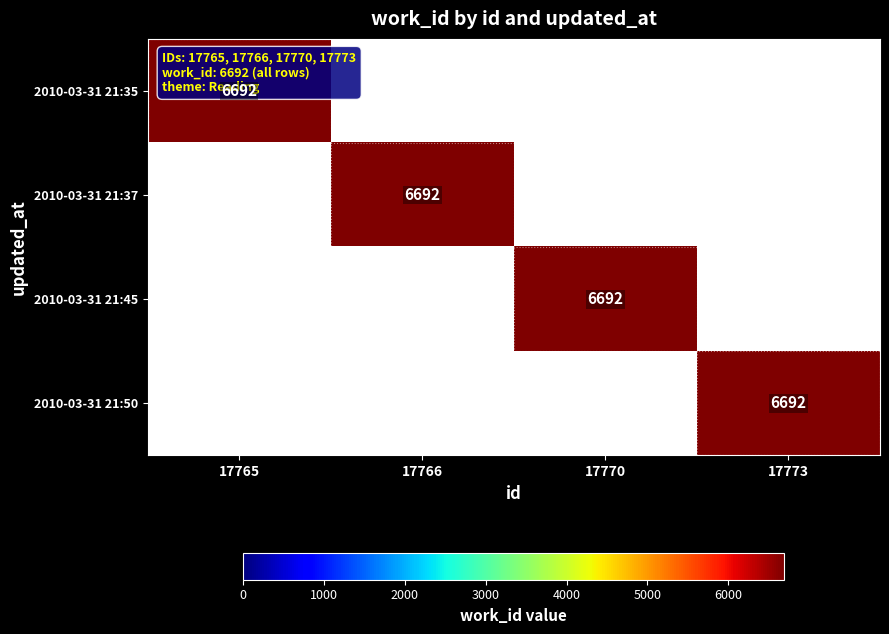

True or false: 2010-03-31 21:45 has a value of 2520 at 17770.

False